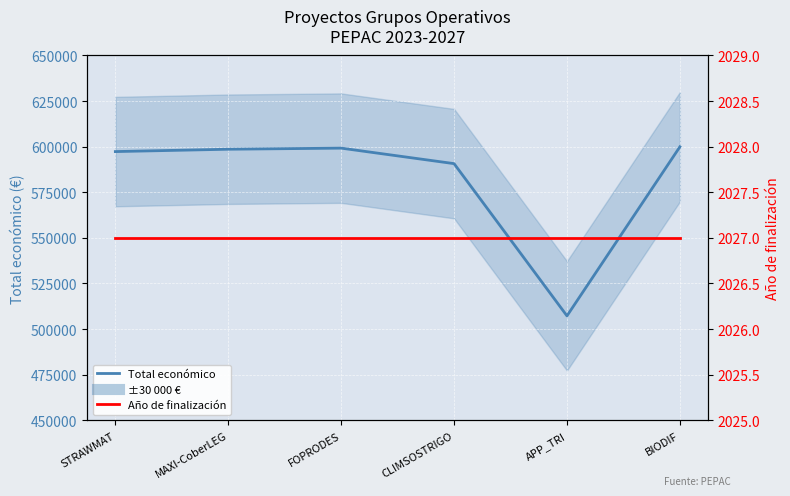

What is the average value of the Total económico series?

582172